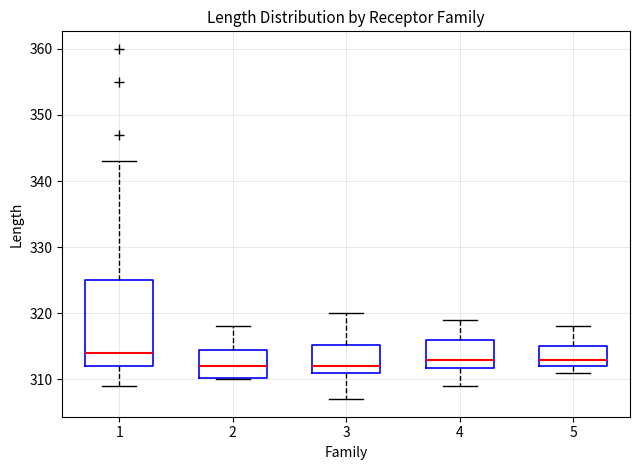

Comparing the boxes themselves (not the whiskers), which one is the tallest?

1